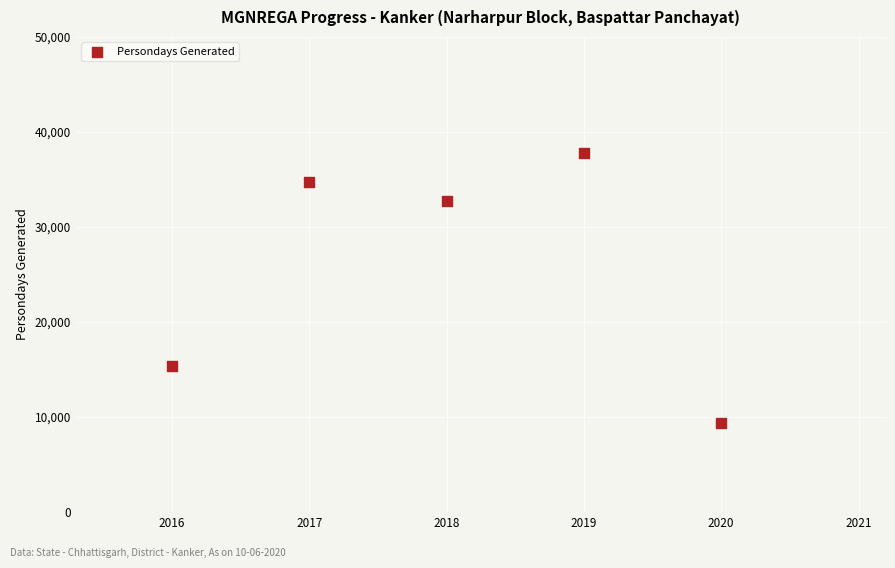

What Y value in the scatter plot is closest to 23589?

15342